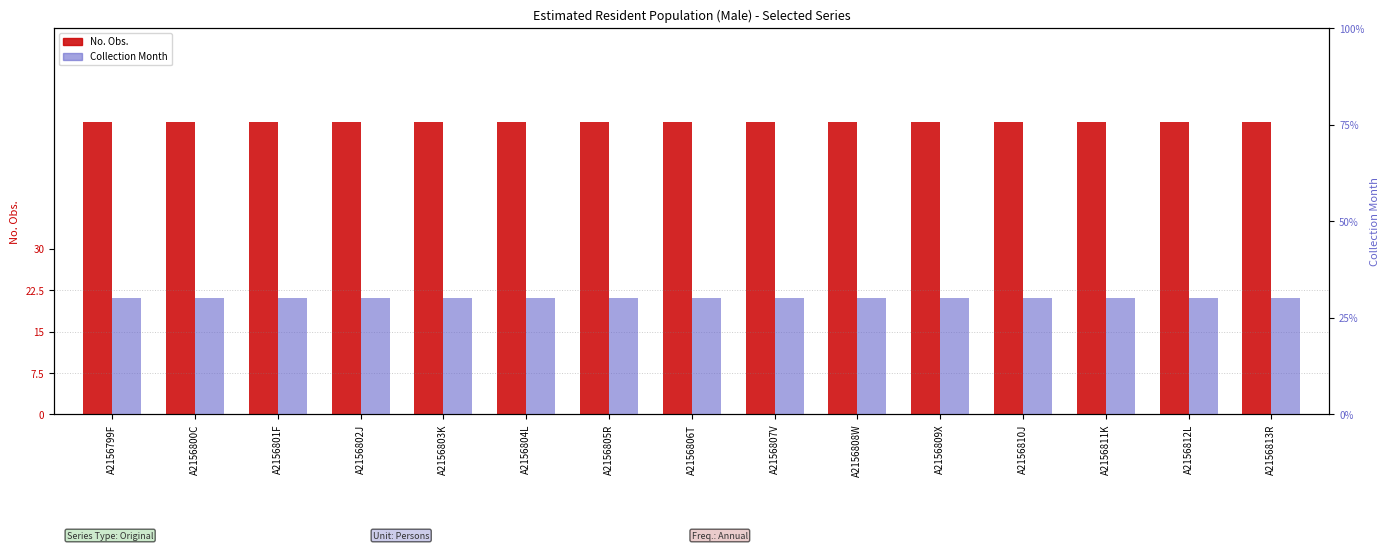

List the labels in order of No. Obs. value, smallest first.

A2156799F, A2156800C, A2156801F, A2156802J, A2156803K, A2156804L, A2156805R, A2156806T, A2156807V, A2156808W, A2156809X, A2156810J, A2156811K, A2156812L, A2156813R